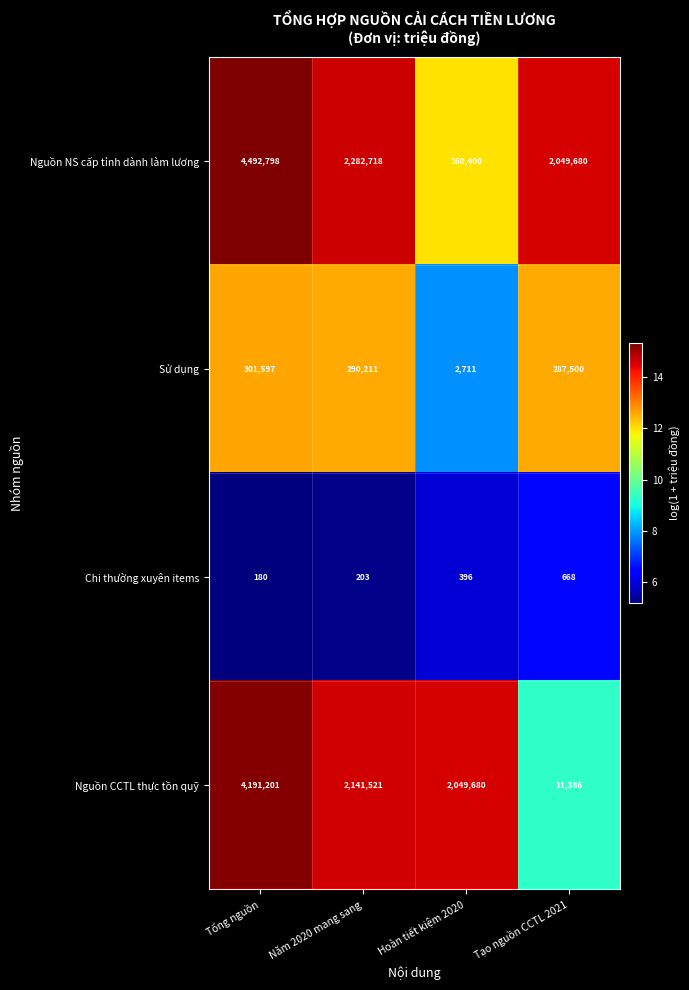

Where is Chi thường xuyên items nearest to the value 424?

Hoàn tiết kiệm 2020